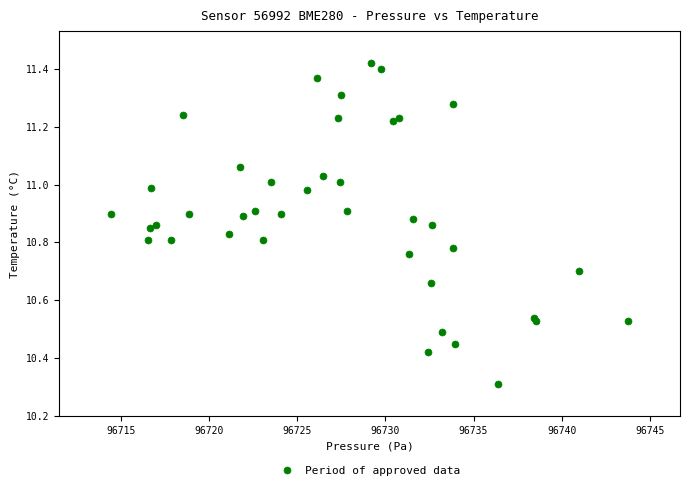

What Y value in the scatter plot is closest to 10?

10.3